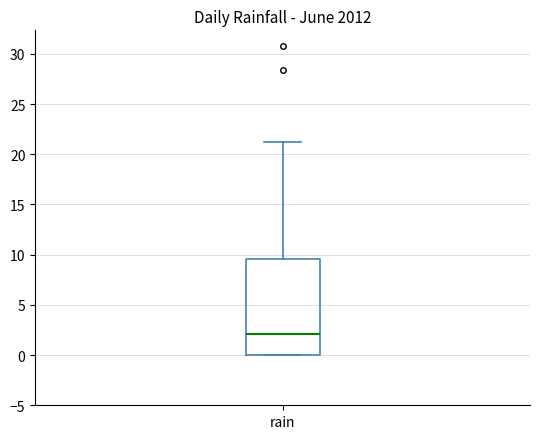

Where is the lower edge of the box for rain on the y-axis? The values are not printed on the chart, so give them approximately, as read against the axis.

0.0